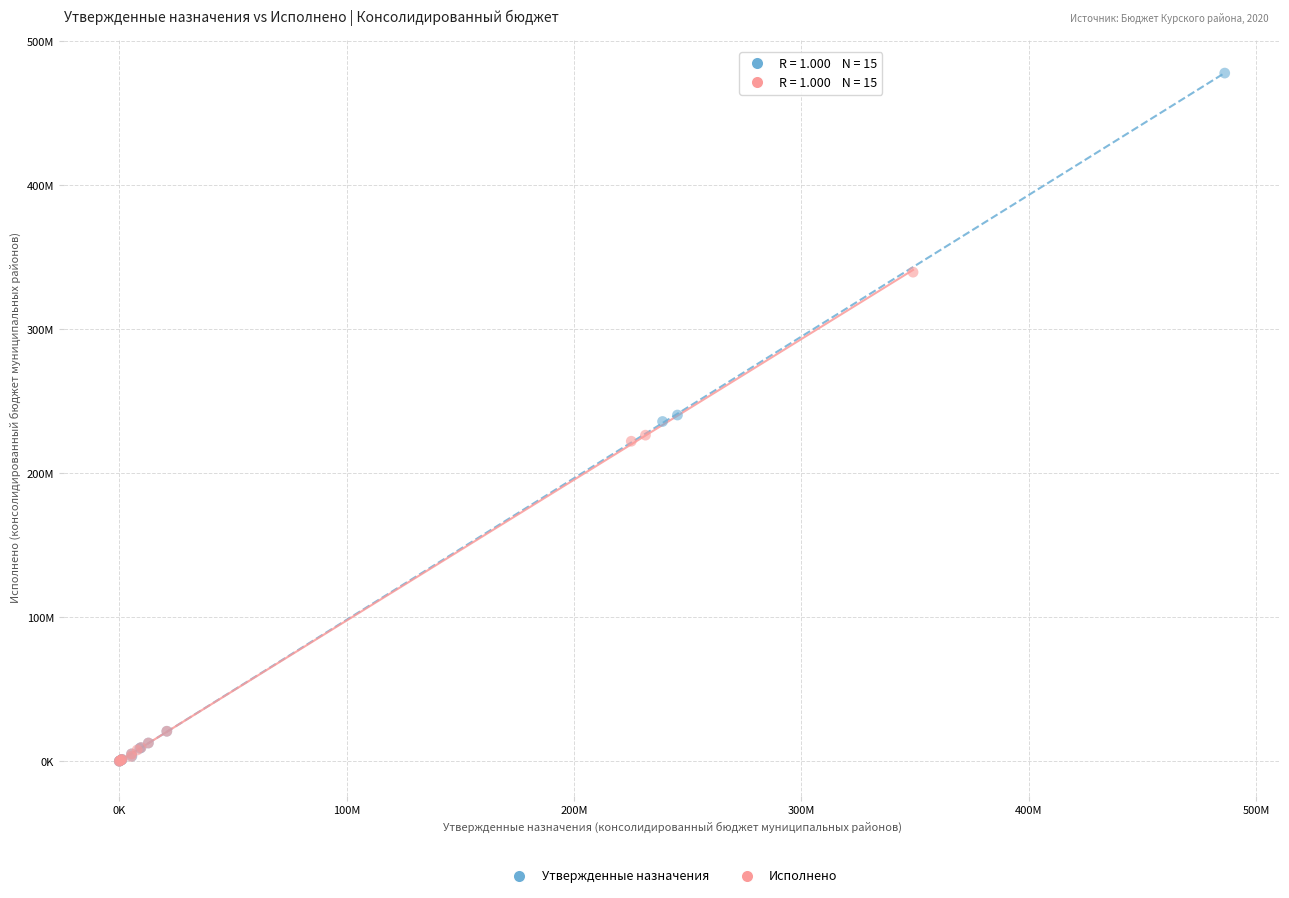

What are all the series names shown in the legend?

Утвержденные назначения, Исполнено